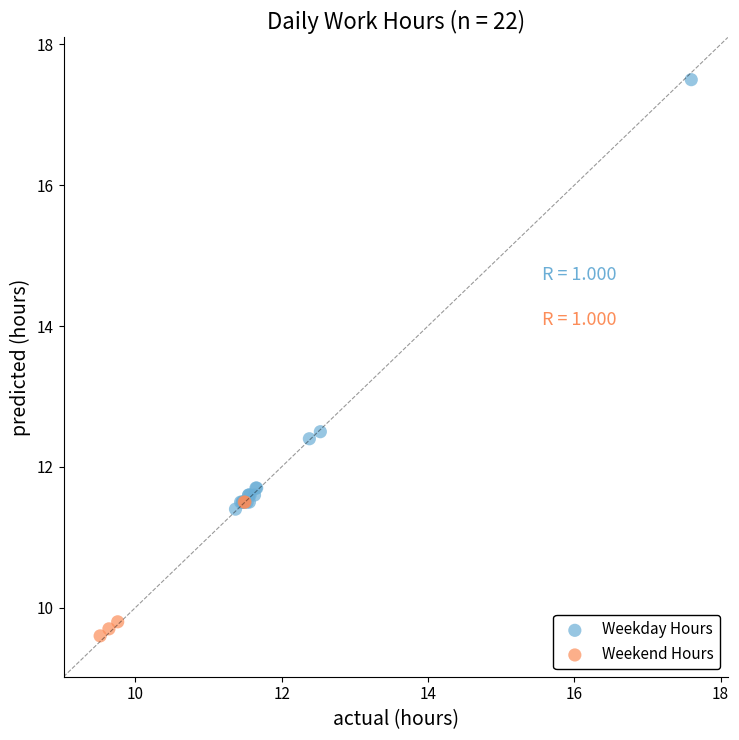

Which series contains the highest Y value?

Weekday Hours